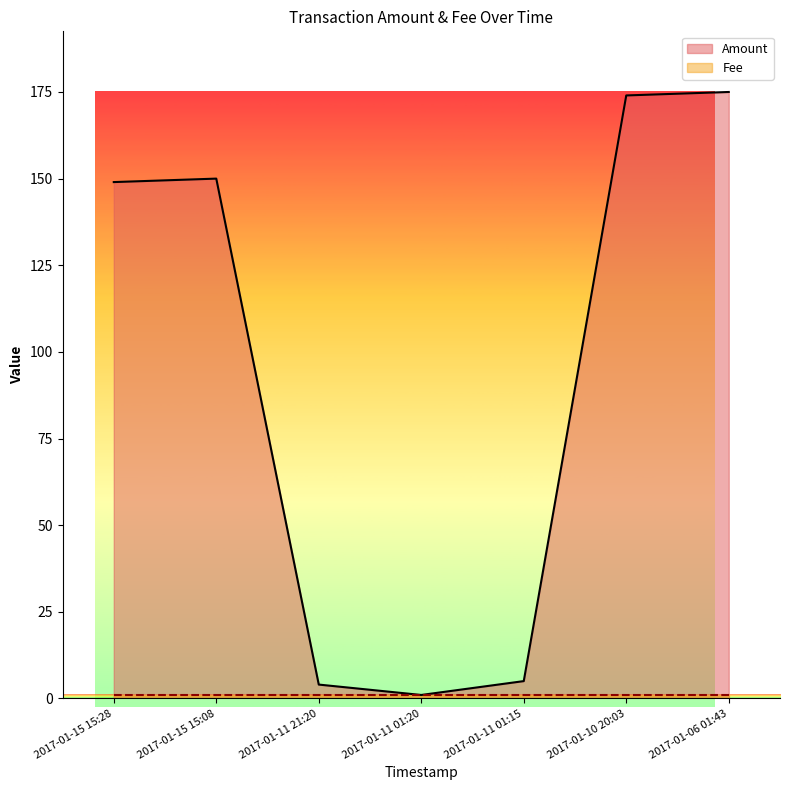

At 2017-01-06 01:43, list the series in order from smallest to largest.

Fee, Amount